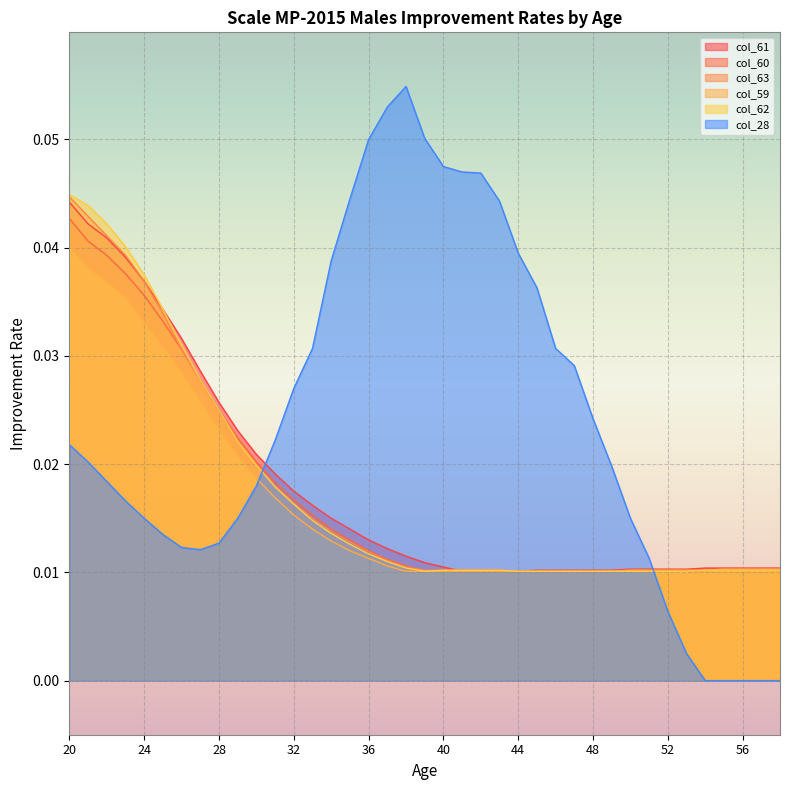

Does the chart display data point markers on the line(s)?

No